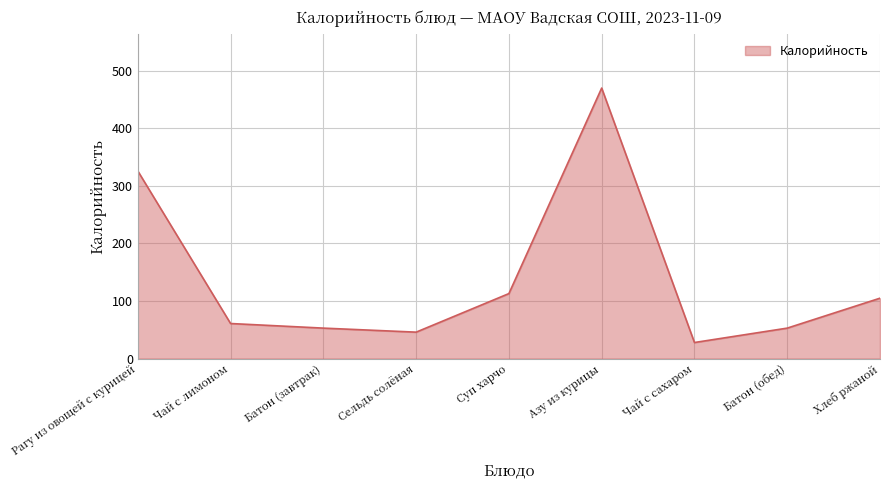

What is the sum of all values?

1255